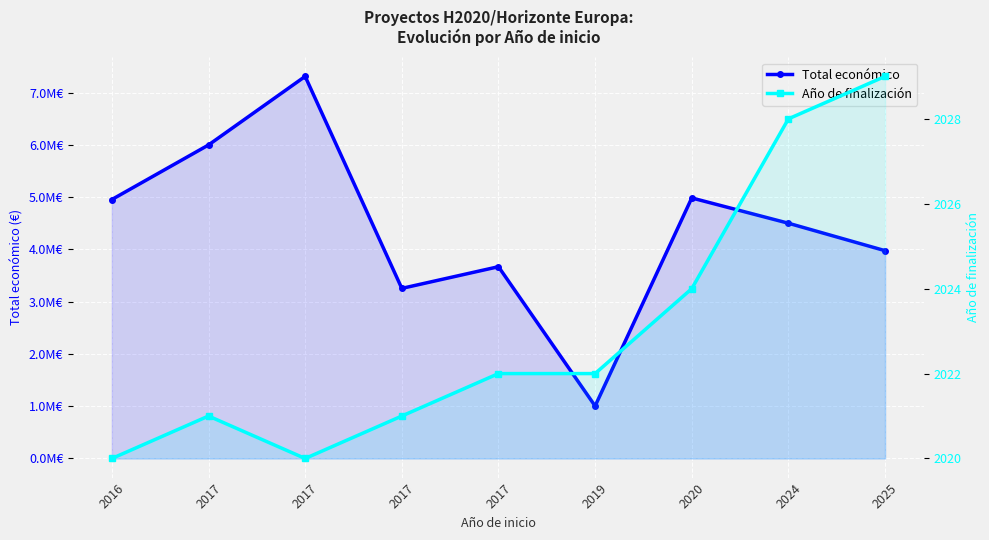

What is the sum of the Año de finalización values at 2017 and 2025?

4049